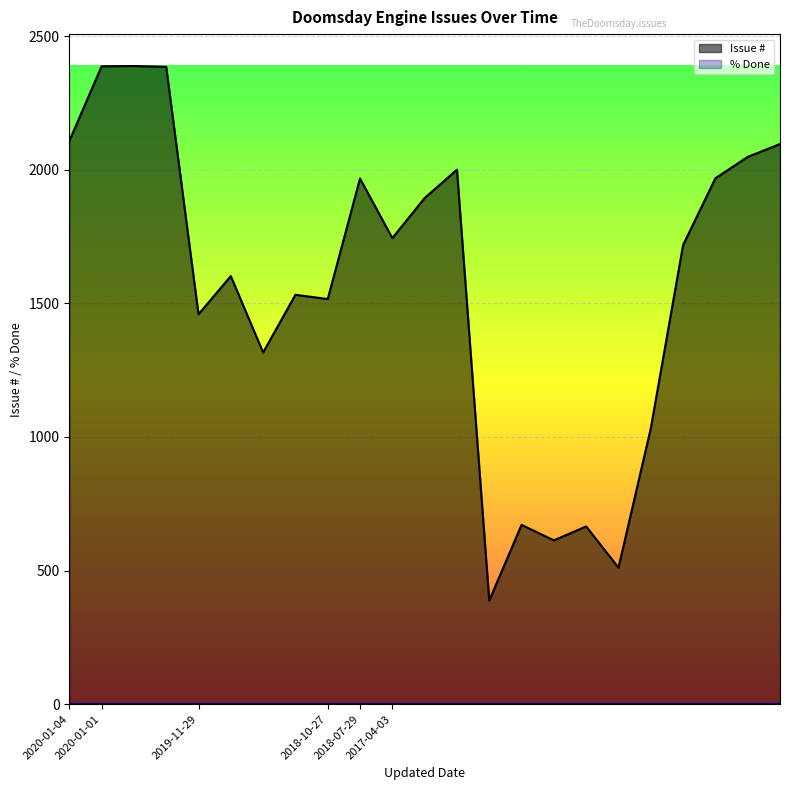

What is the label of the 3rd point from the left?

2020-01-01